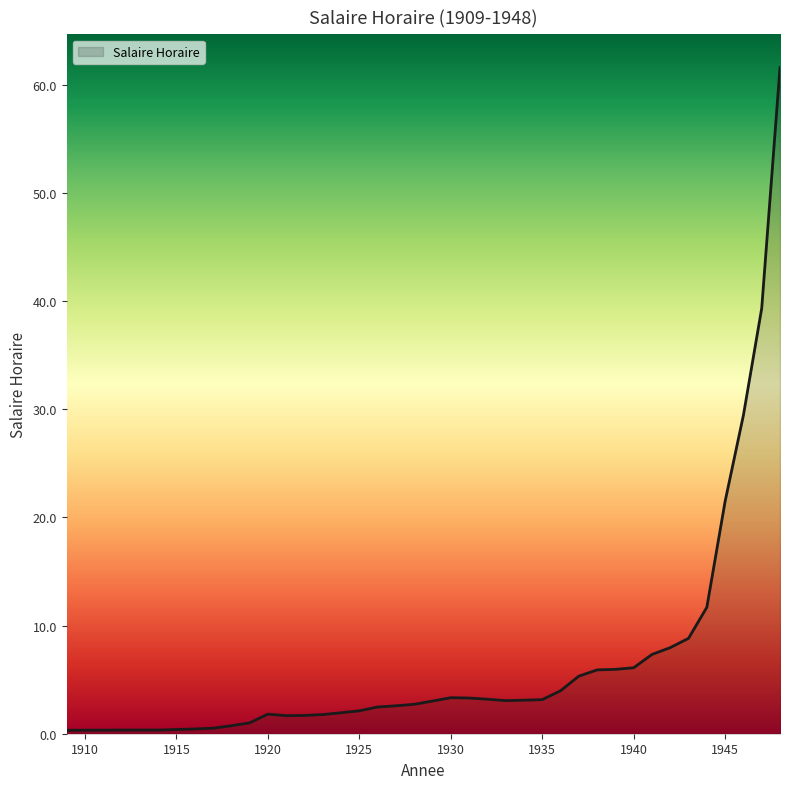

What is the maximum value shown in the chart?

61.6